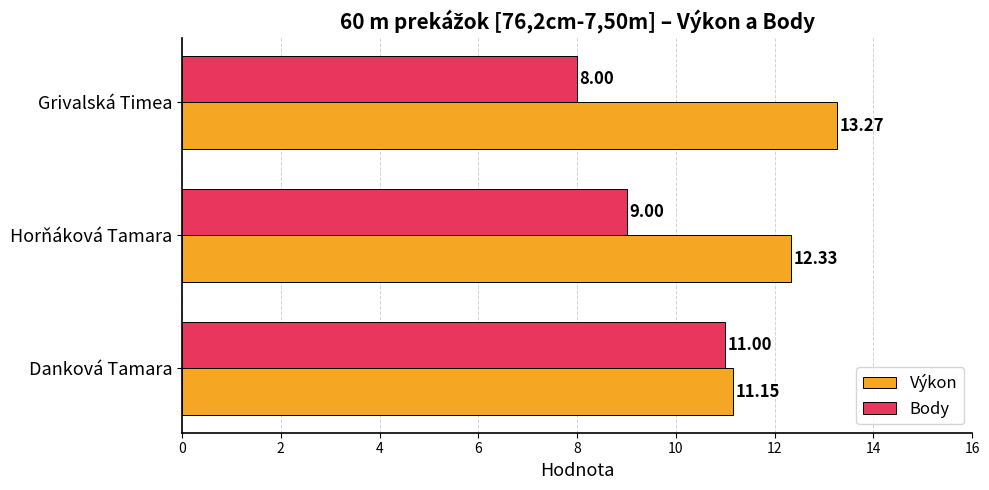

At which label is Výkon closest to 12?

Horňáková Tamara